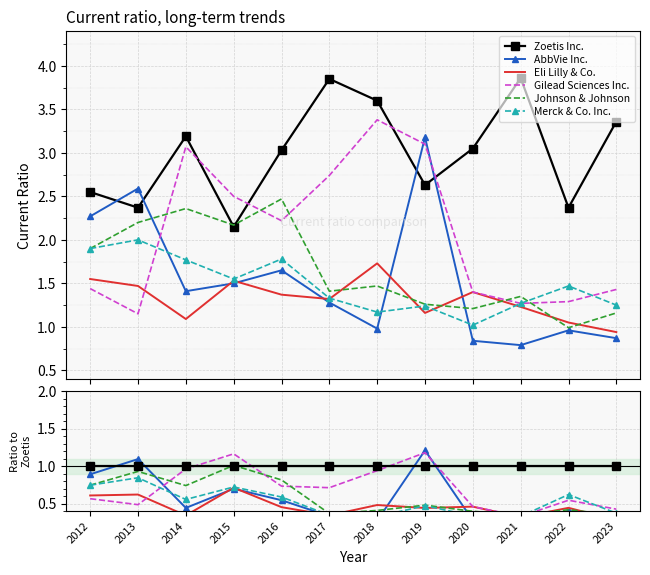

Rank the series at 2020 from lowest to highest value.

AbbVie Inc., Merck & Co. Inc., Johnson & Johnson, Eli Lilly & Co., Gilead Sciences Inc., Zoetis Inc.